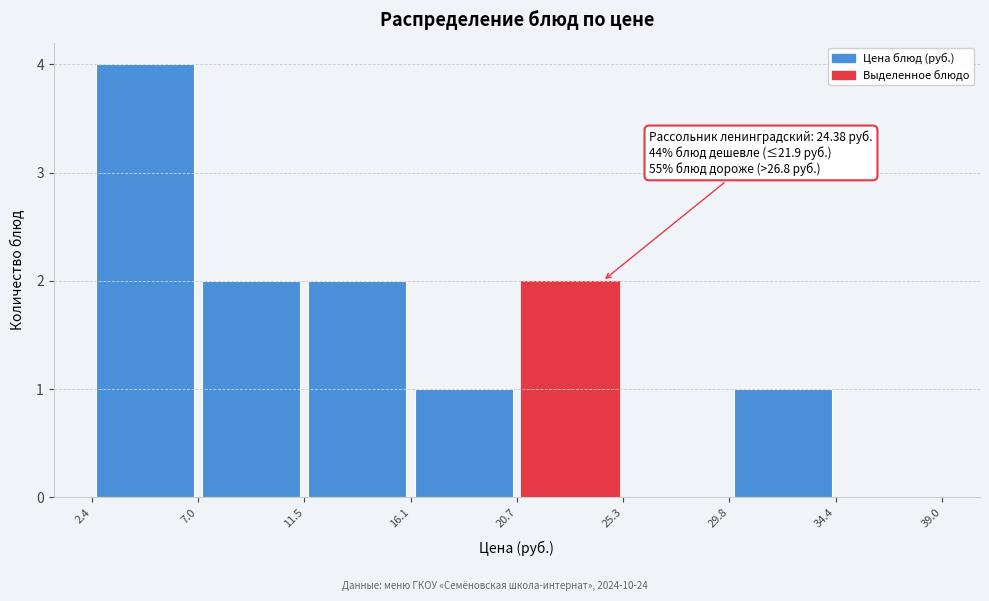

Over which range of the x-axis is the bar tallest?

2.4 to 7.0